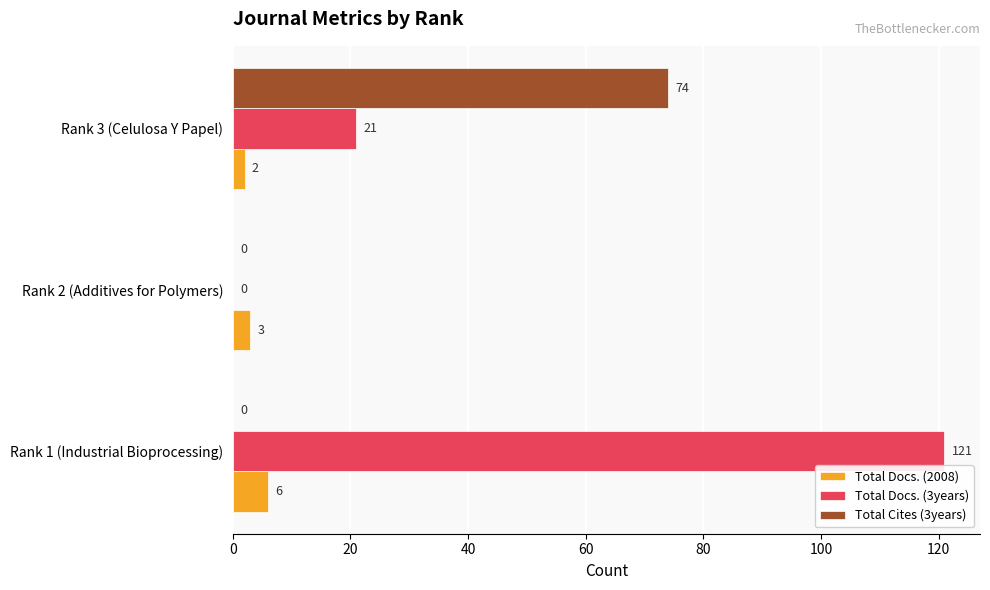

What is the sum of the Total Cites (3years) values at Rank 1 (Industrial Bioprocessing) and Rank 3 (Celulosa Y Papel)?

74